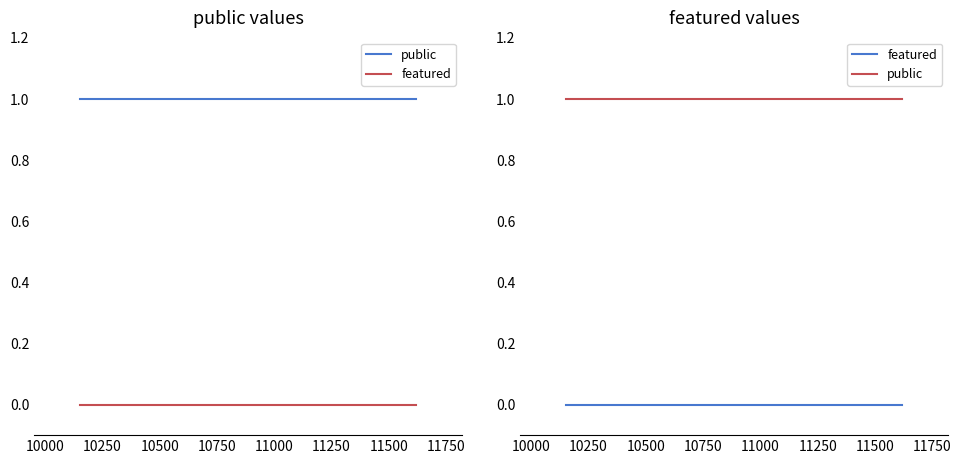

Which series has the largest range (max minus min)?

public